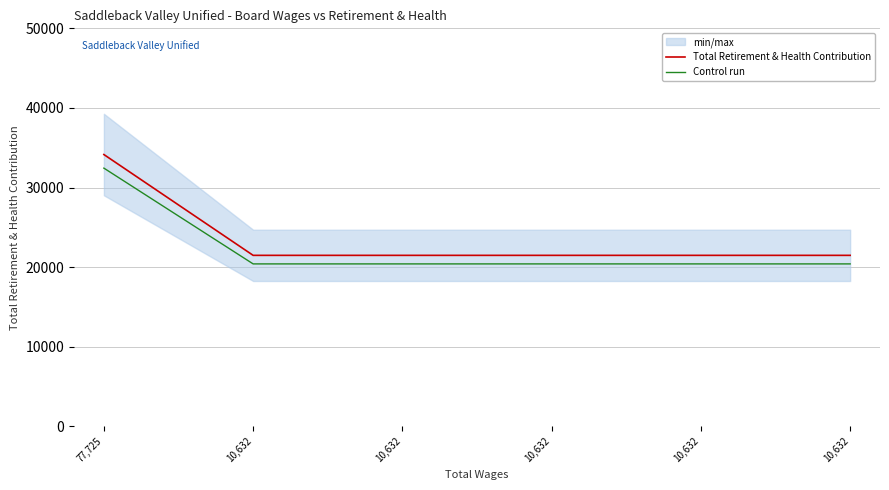

What is the value of the Total Retirement & Health Contribution point at the 5th from the left?

21480.0